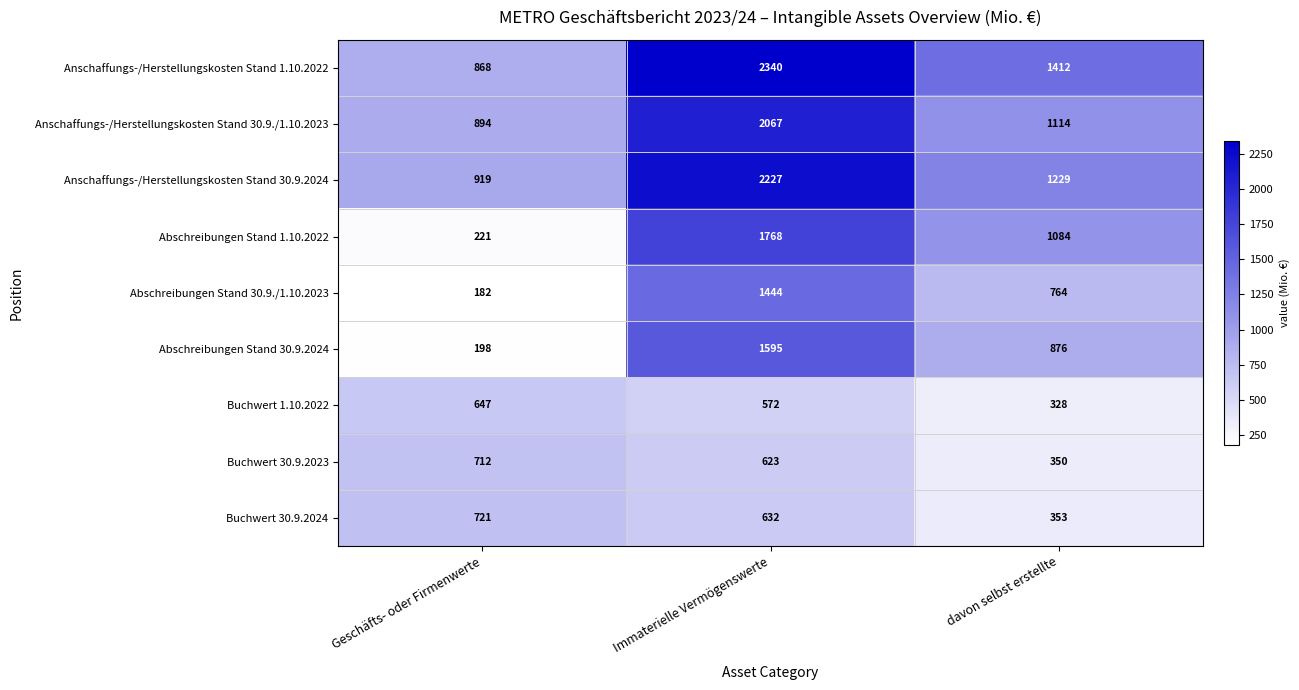

The value of Buchwert 1.10.2022 at Immaterielle Vermögenswerte is 160. True or false?

False